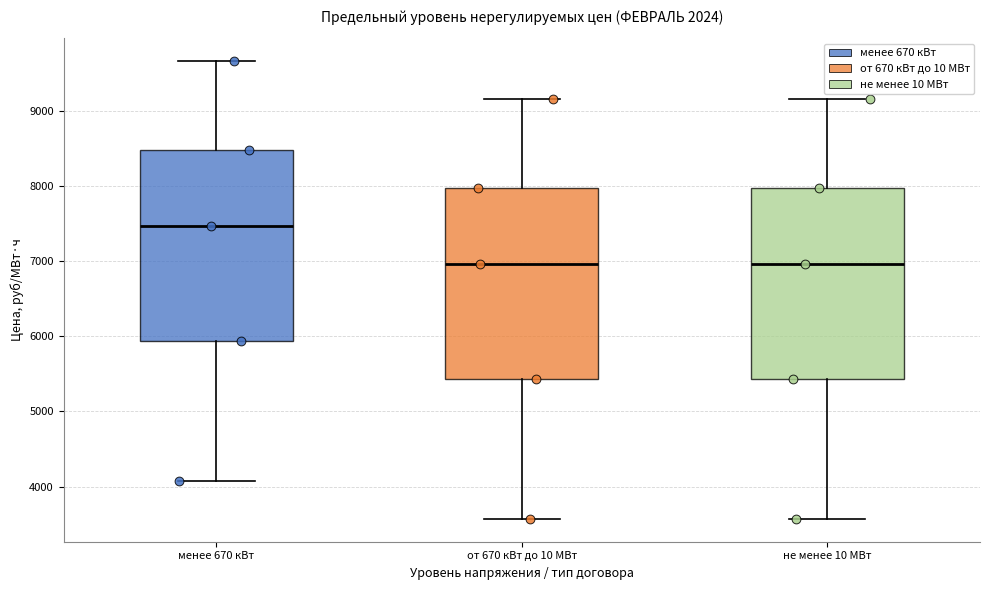

Reading left to right, transcribe this box plot: for each box, give where its median line is, the range the box spans, and where its two whiskers end, as read against the y-axis. The values are not printed on the chart, so give them approximately, as read against the axis.

менее 670 кВт: median 7500, box 5900 to 8500, whiskers 4100 to 9700
от 670 кВт до 10 МВт: median 7000, box 5400 to 8000, whiskers 3600 to 9200
не менее 10 МВт: median 7000, box 5400 to 8000, whiskers 3600 to 9200